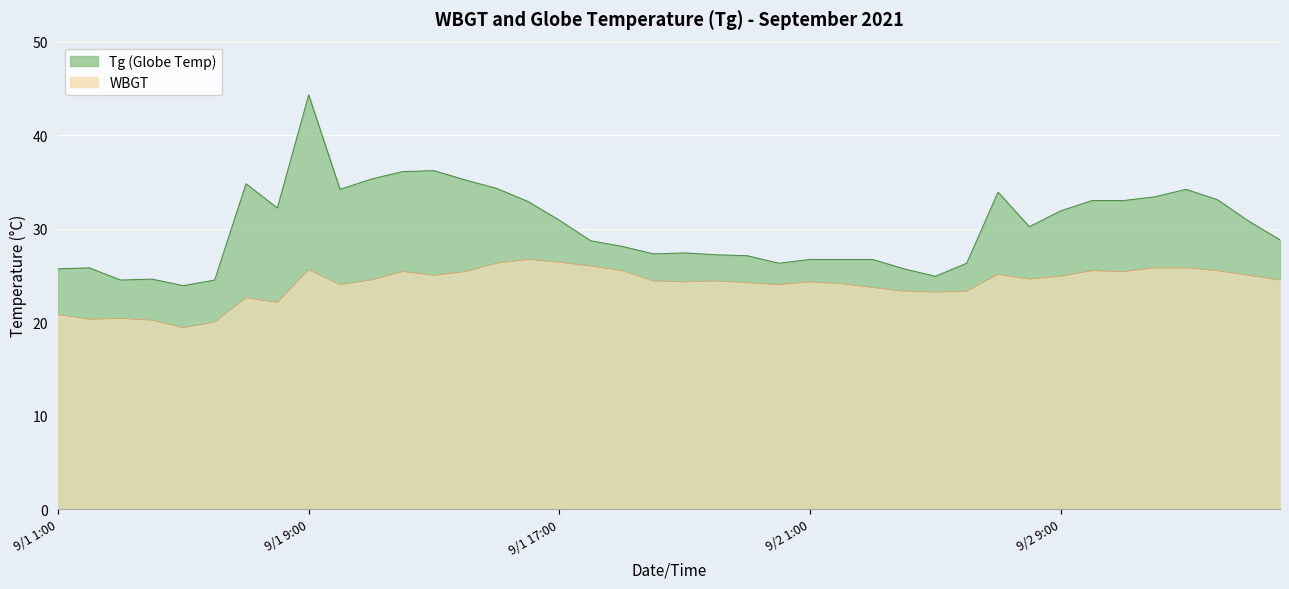

True or false: Tg and WBGT intersect in this chart.

False